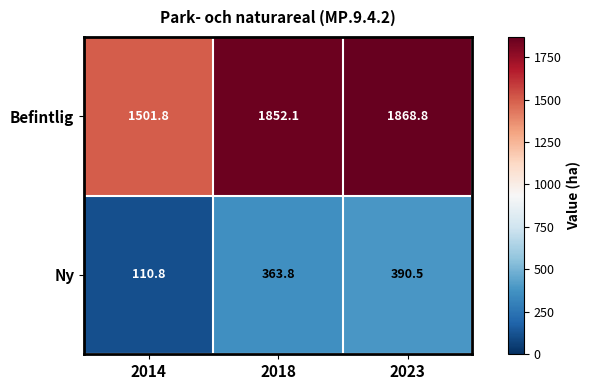

What is the maximum value shown in the chart?

1868.8